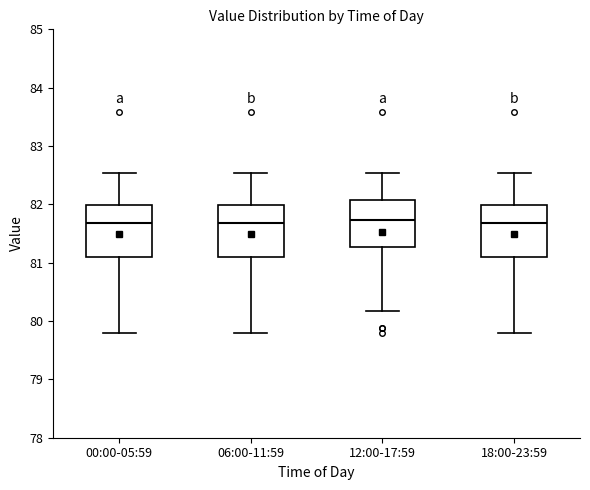

Reading left to right, read every box against the y-axis: the position of its median line, the range the box covers, and the ends of its whiskers. The values are not printed on the chart, so give them approximately, as read against the axis.

00:00-05:59: median 81.7, box 81.1 to 82.0, whiskers 79.8 to 82.5
06:00-11:59: median 81.7, box 81.1 to 82.0, whiskers 79.8 to 82.5
12:00-17:59: median 81.7, box 81.3 to 82.1, whiskers 80.2 to 82.5
18:00-23:59: median 81.7, box 81.1 to 82.0, whiskers 79.8 to 82.5